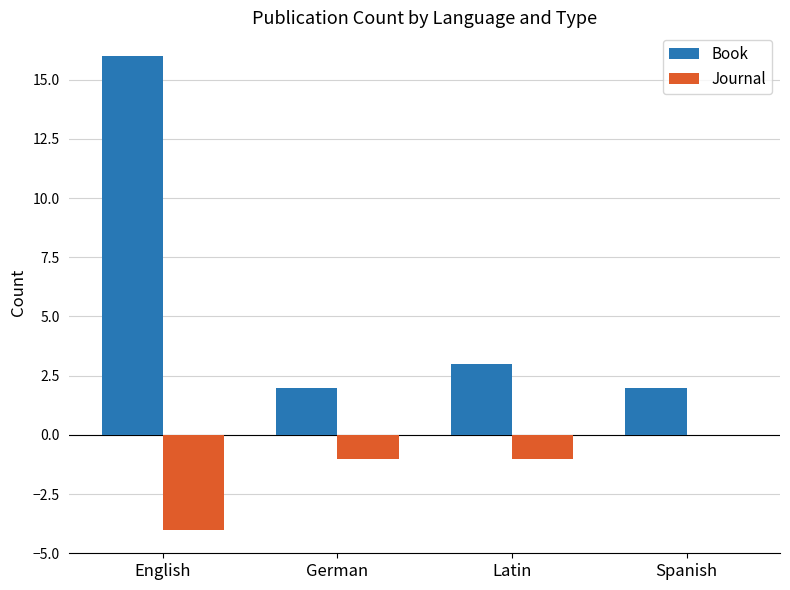

What is the total value across all series at German?

1